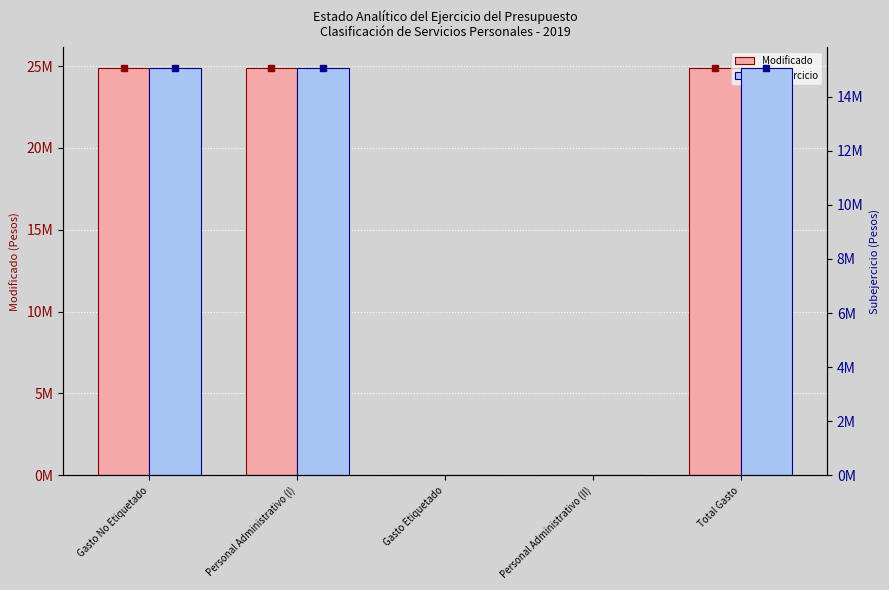

Which category has the highest value across all series?

Gasto No Etiquetado